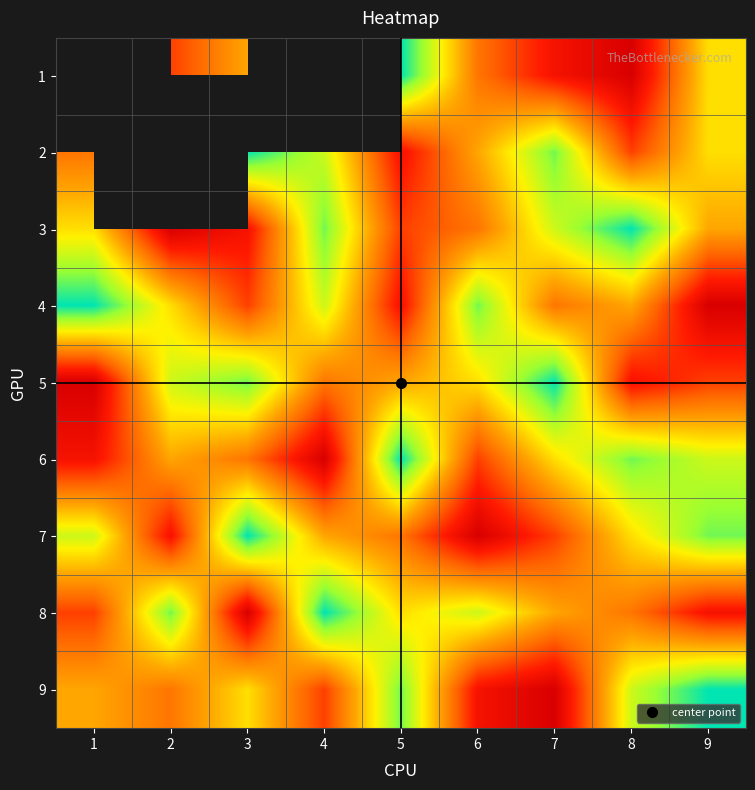

Between 6 and 9, which is larger?

9